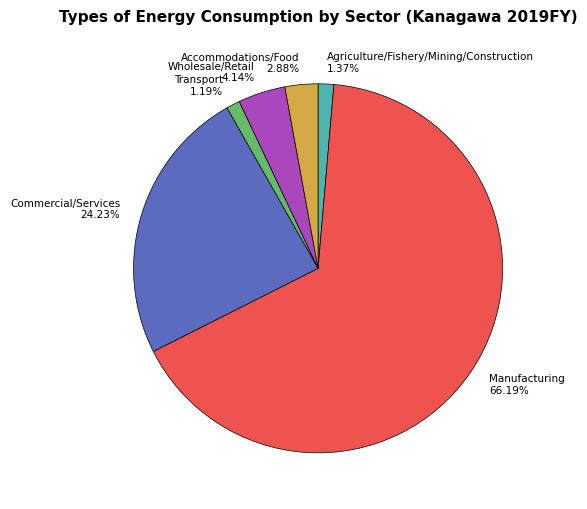

To the nearest percent, what is the combined percentage of Commercial/Services and Wholesale/Retail?

28%